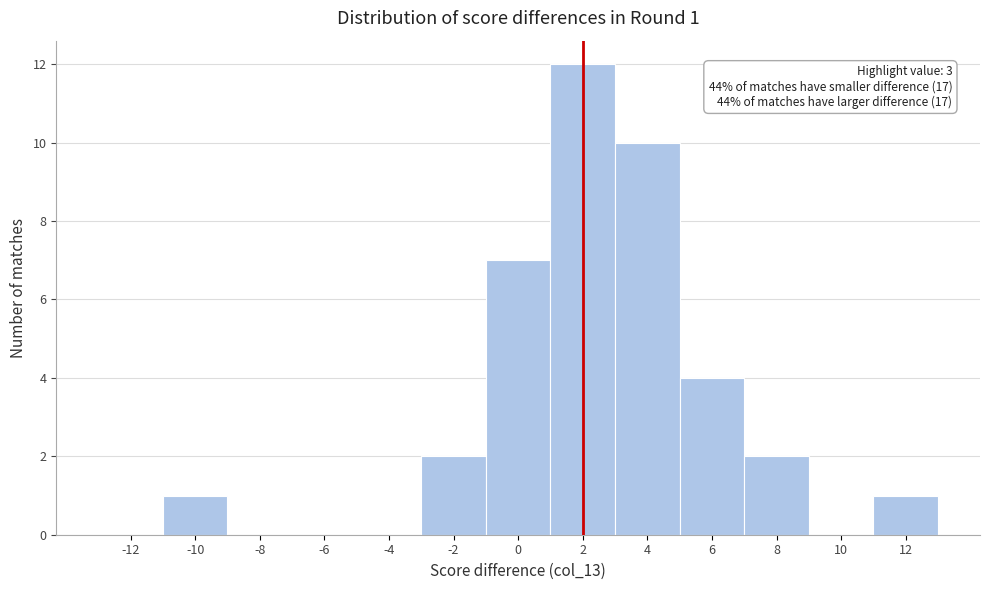

Reading left to right, list all the values displayed in this chart.

-12=0	-10=1	-8=0	-6=0	-4=0	-2=2	0=7	2=12	4=10	6=4	8=2	10=0	12=1